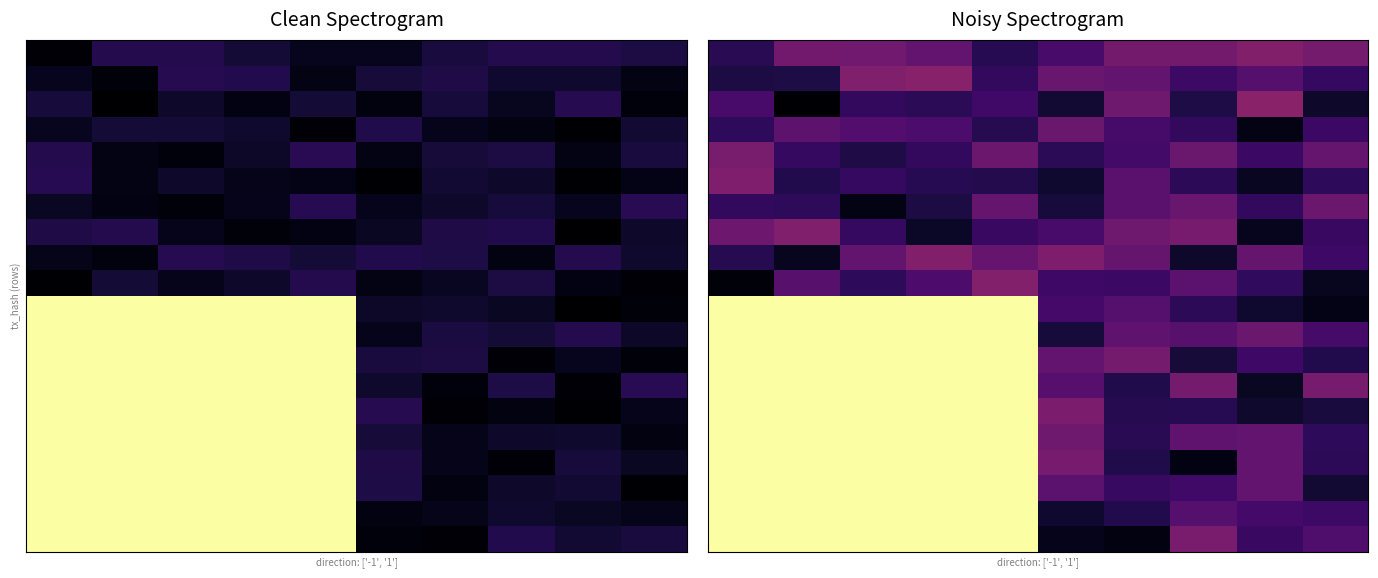

Between 3 and 1, which is larger?

1